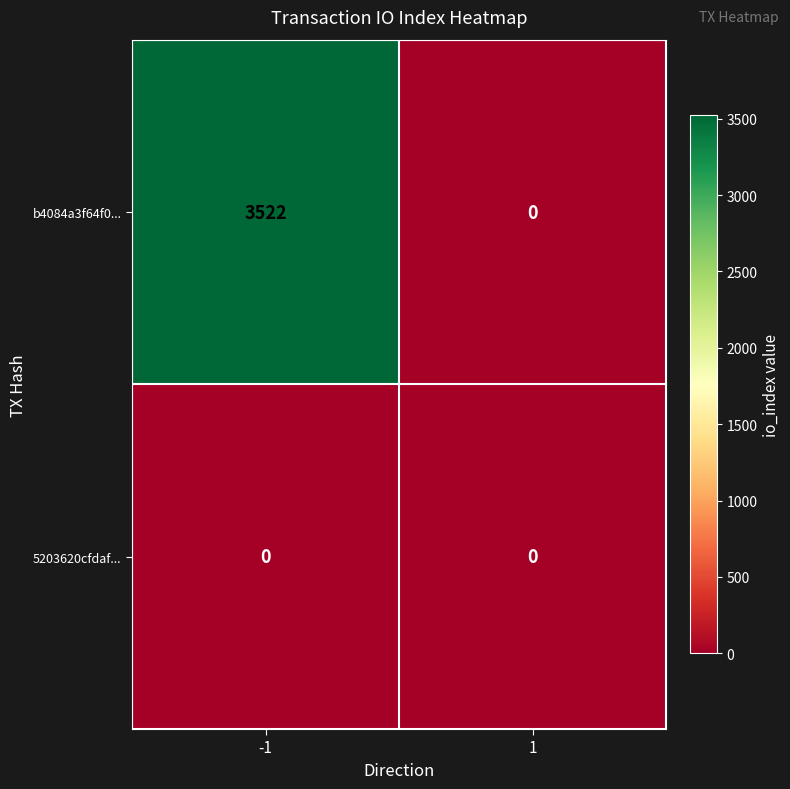

Reading left to right, extract all data points from this chart.

b4084a3f64f0...: 3522	0
5203620cfdaf...: 0	0